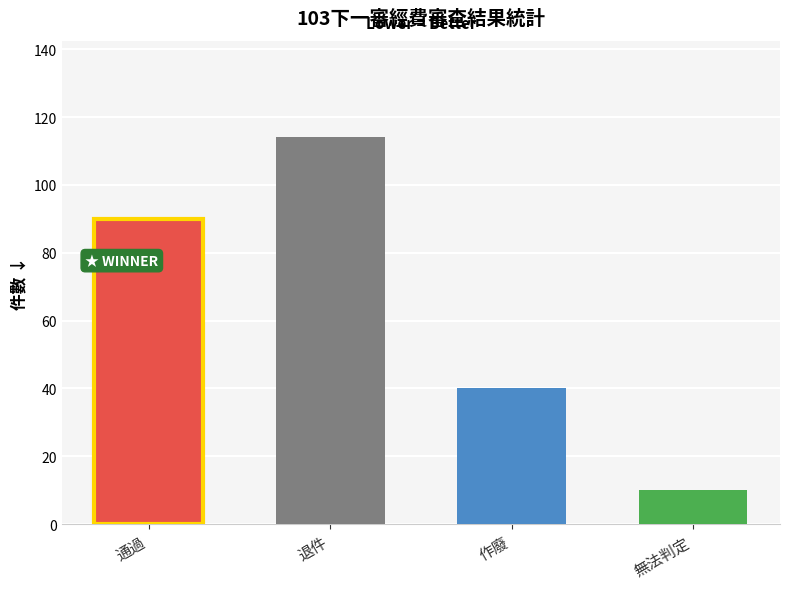

The value at 退件 is 160. True or false?

False